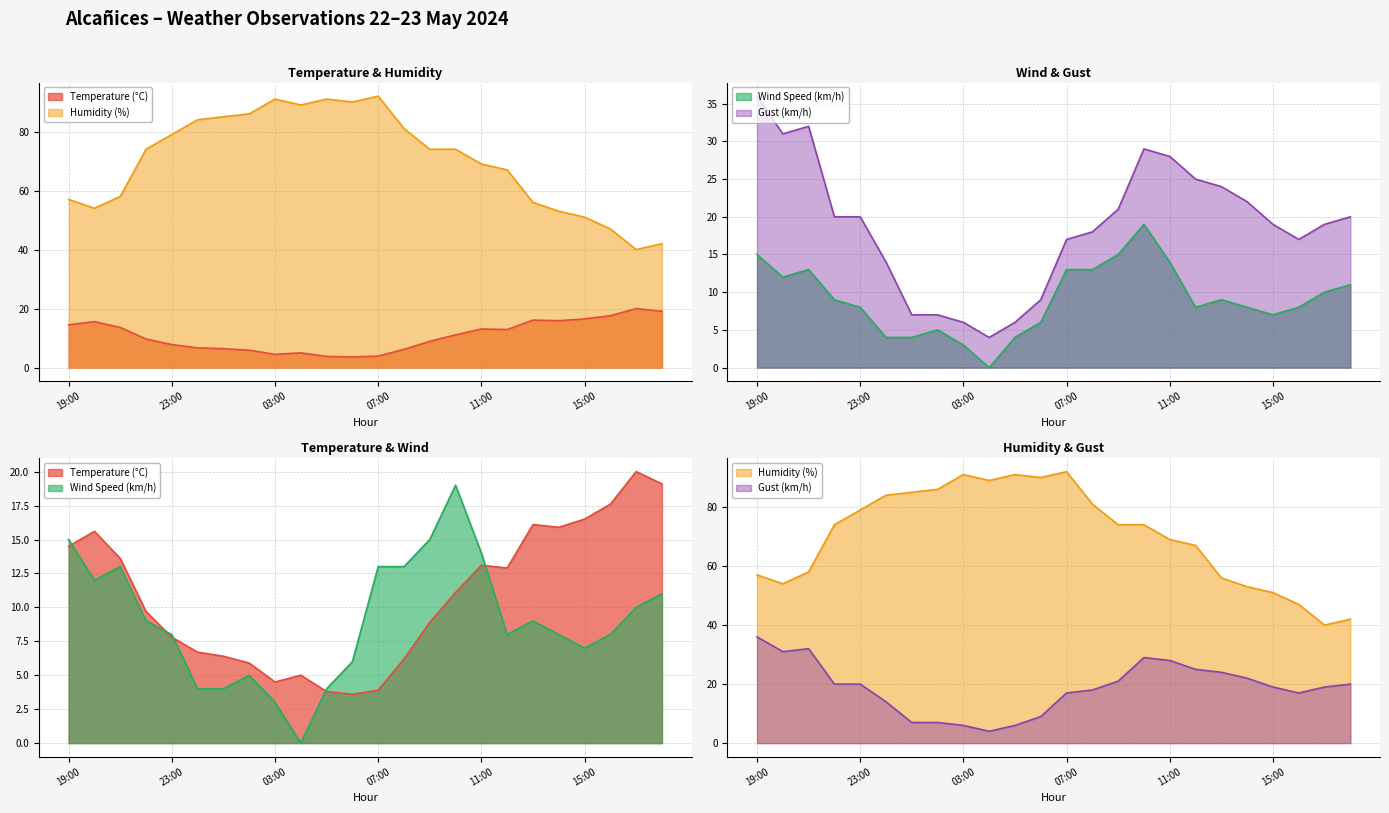

At which category is the sum across all series the highest?

10:00